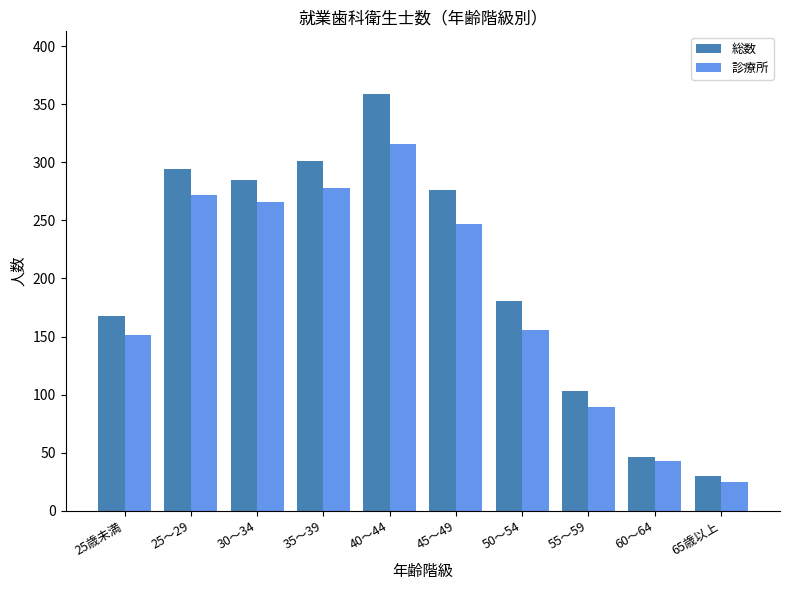

What is the maximum value for 診療所?

316